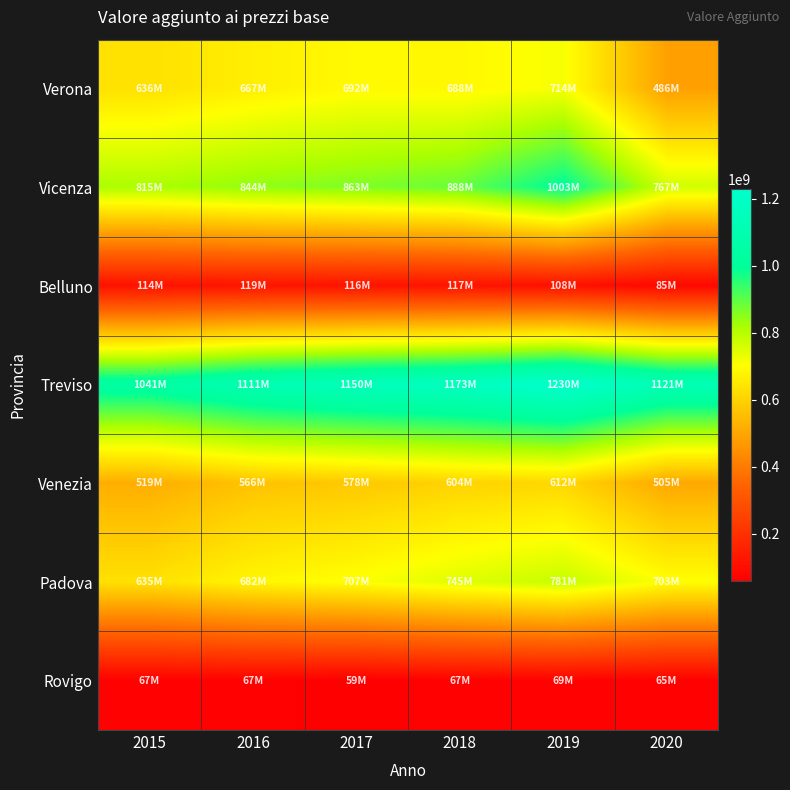

At how many categories does at least one series exceed 527015060?

6